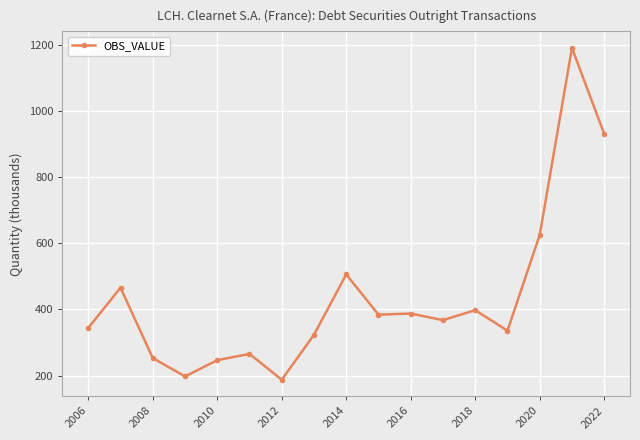

What is the average value?

435.9